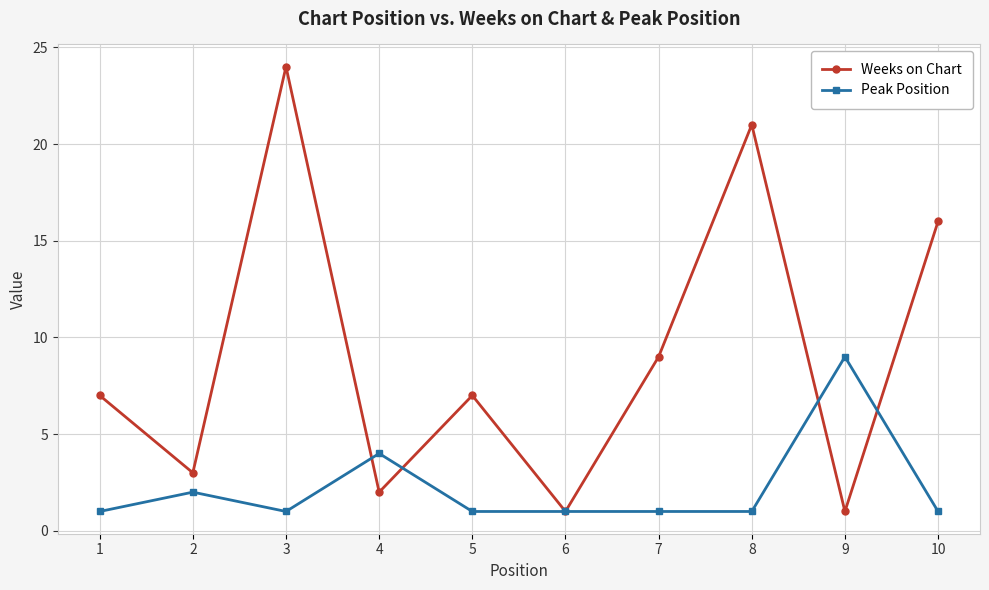

What are all the series names shown in the legend?

Weeks on Chart, Peak Position